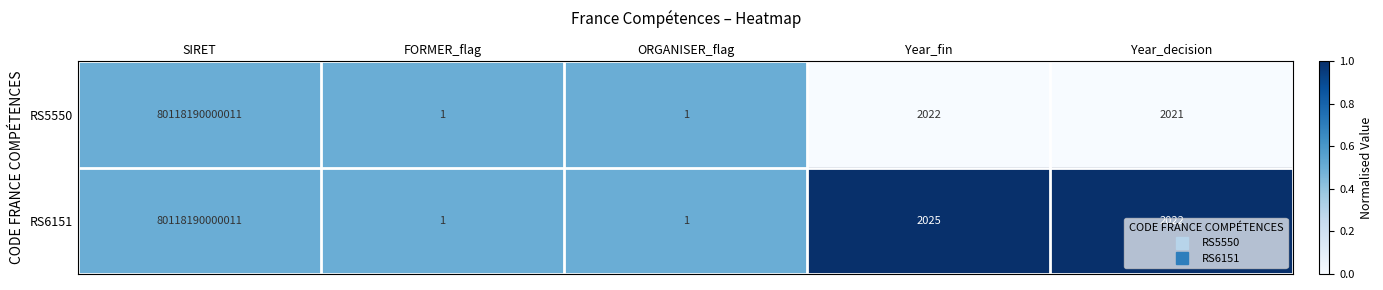

Between FORMER_flag and Year_fin, which series saw the biggest shift?

RS6151